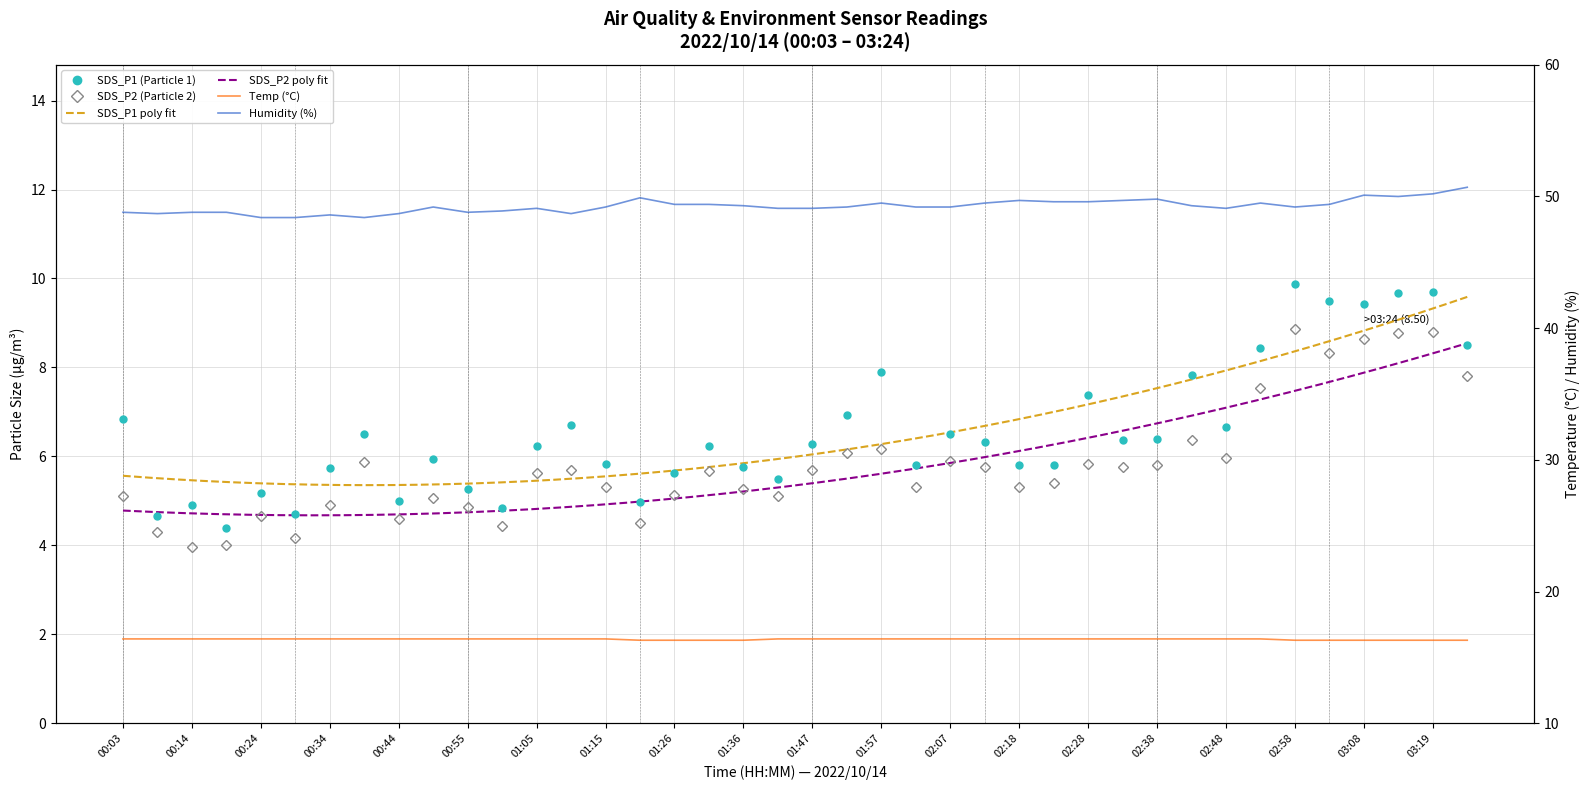

The value of Humidity at 01:57 is 84.3. True or false?

False